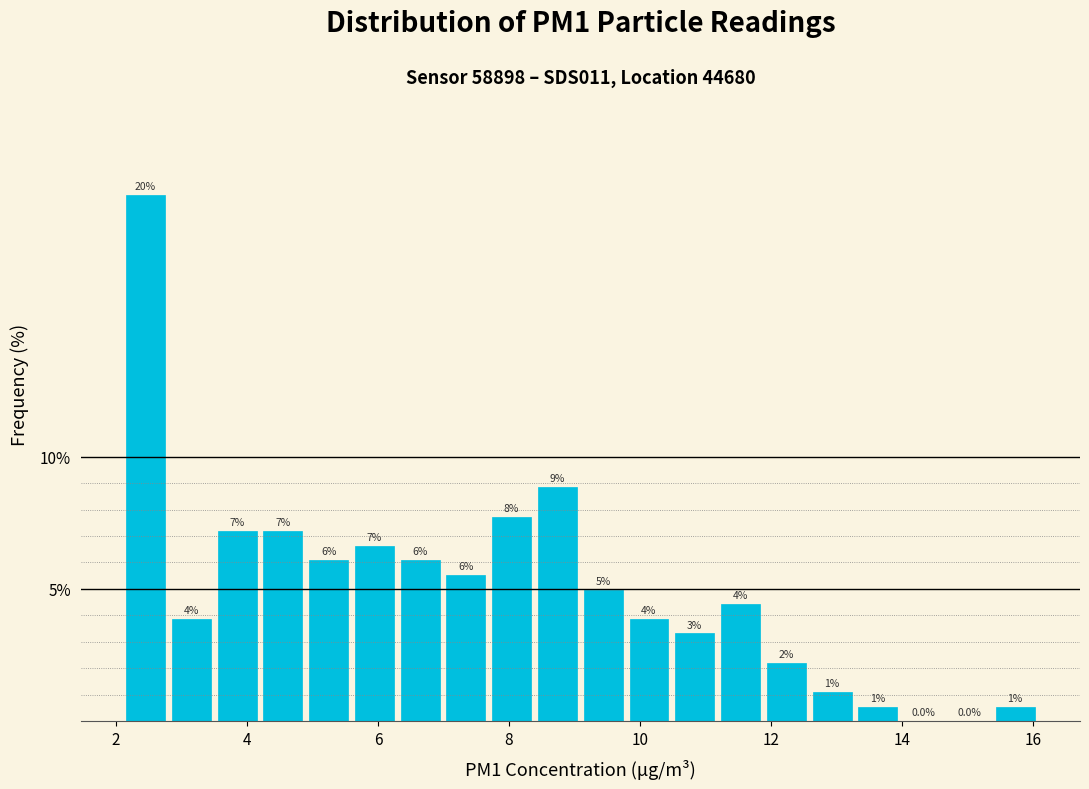

Around what value on the x-axis is the tallest bar? Give the approximate position of its centre, as read against the axis.

2.4